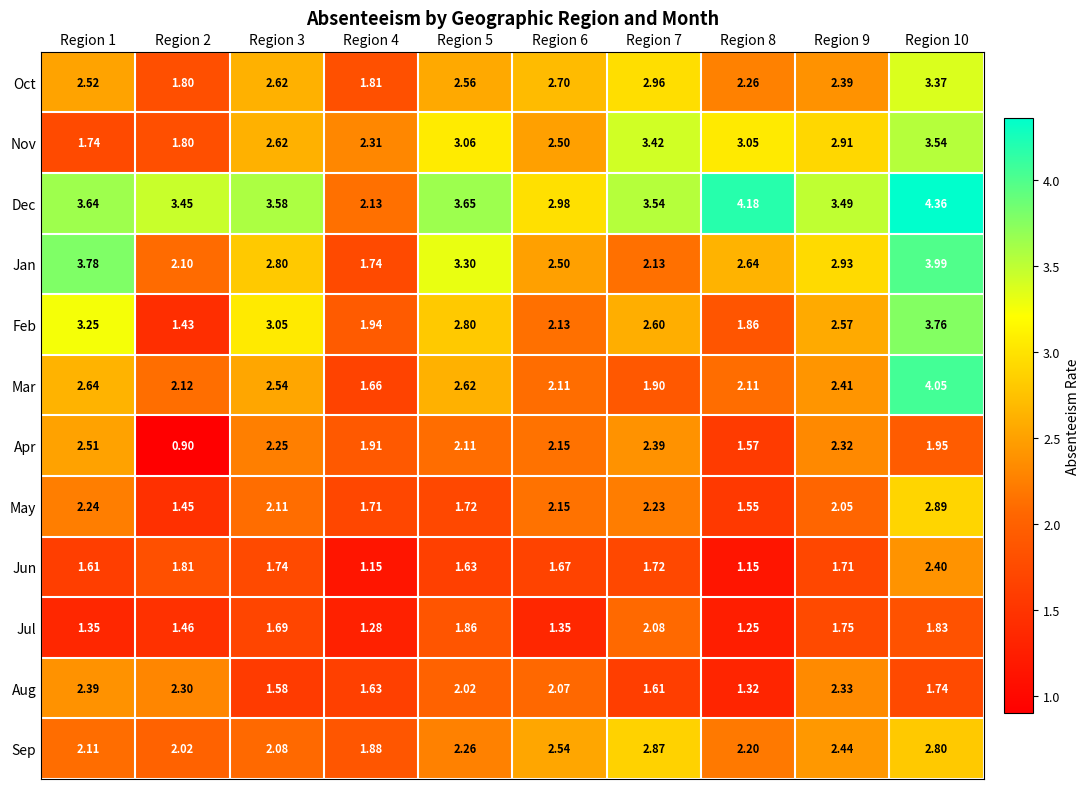

List the series in order of their peak value, highest first.

Dec, Mar, Jan, Feb, Nov, Oct, May, Sep, Apr, Jun, Aug, Jul